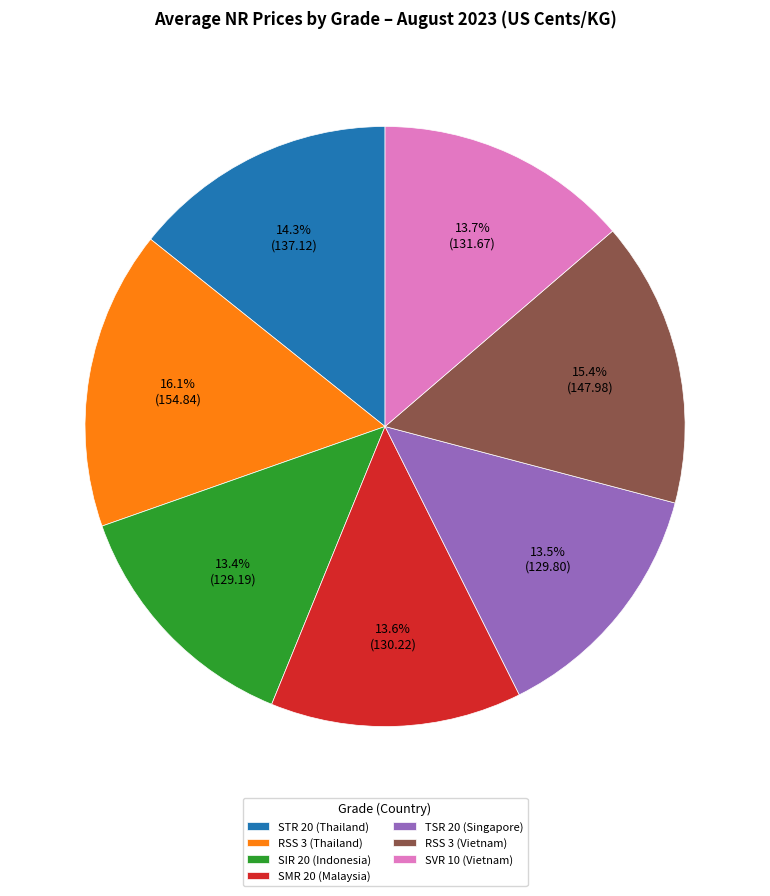

Is there a majority slice in this chart?

No